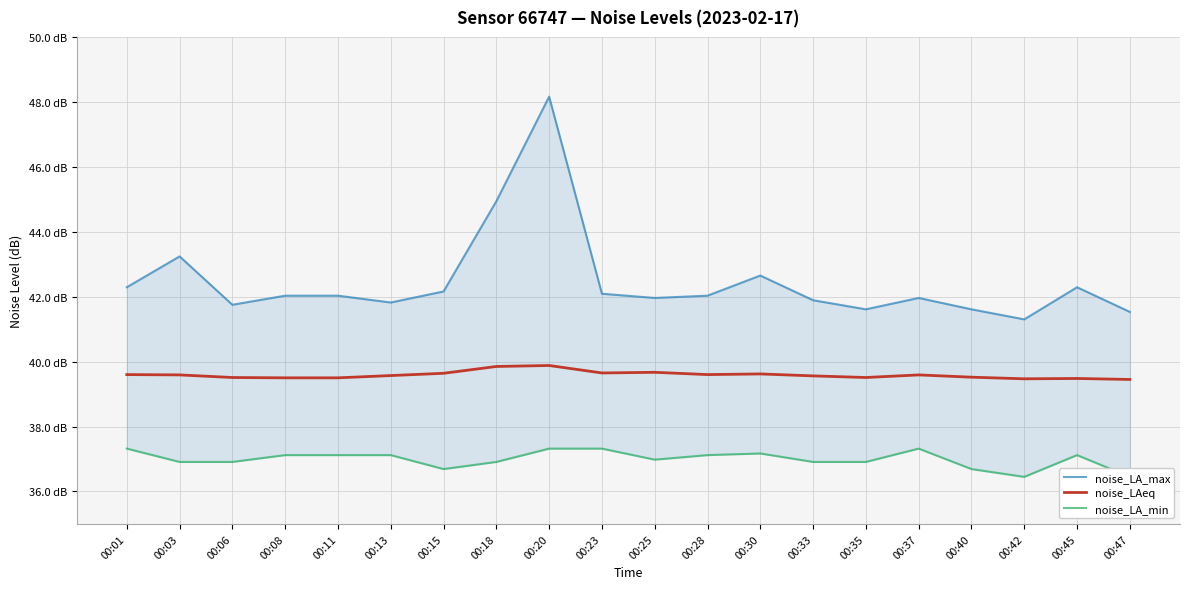

Reading left to right, what are all the values shown in this chart?

noise_LA_max: 42.3	43.2	41.8	42.0	42.0	41.8	42.2	44.9	48.2	42.1	42.0	42.0	42.6	41.9	41.6	42.0	41.6	41.3	42.3	41.5
noise_LAeq: 39.6	39.6	39.5	39.5	39.5	39.6	39.6	39.9	39.9	39.6	39.7	39.6	39.6	39.6	39.5	39.6	39.5	39.5	39.5	39.5
noise_LA_min: 37.3	36.9	36.9	37.1	37.1	37.1	36.7	36.9	37.3	37.3	37.0	37.1	37.2	36.9	36.9	37.3	36.7	36.5	37.1	36.5